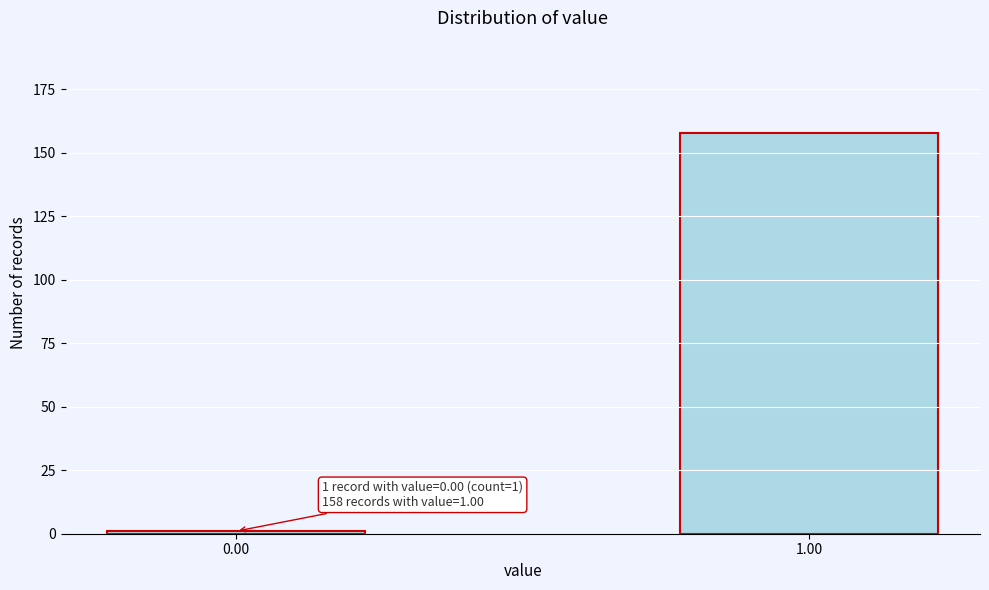

Reading right to left, extract all data points from this chart.

1.00=158	0.00=1